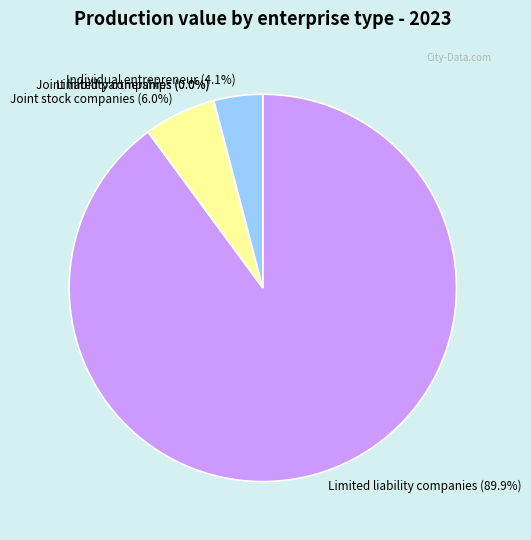

What portion of the pie excludes Joint stock companies?

94.0%